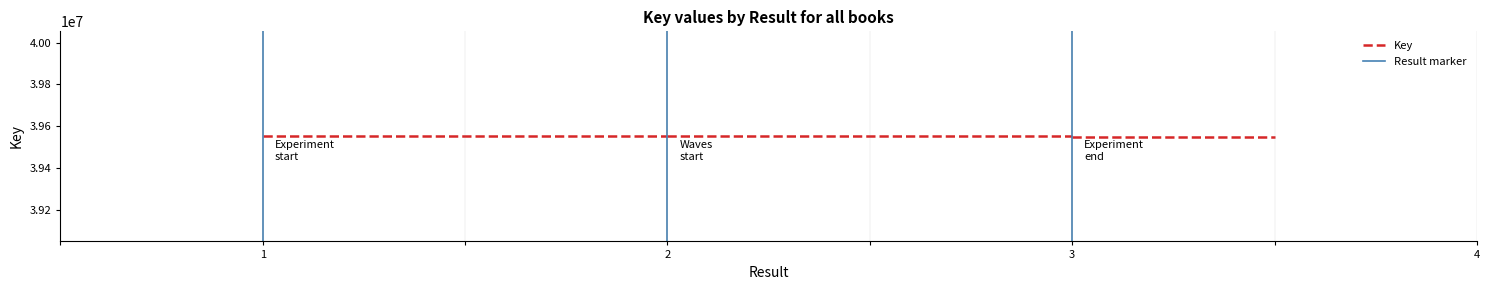

The Result marker series shows 1 at 1. True or false?

False